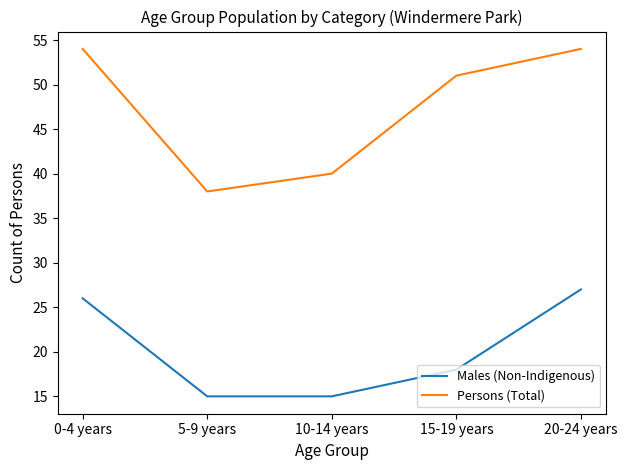

Which series changed the most between 5-9 years and 20-24 years?

Persons (Total)